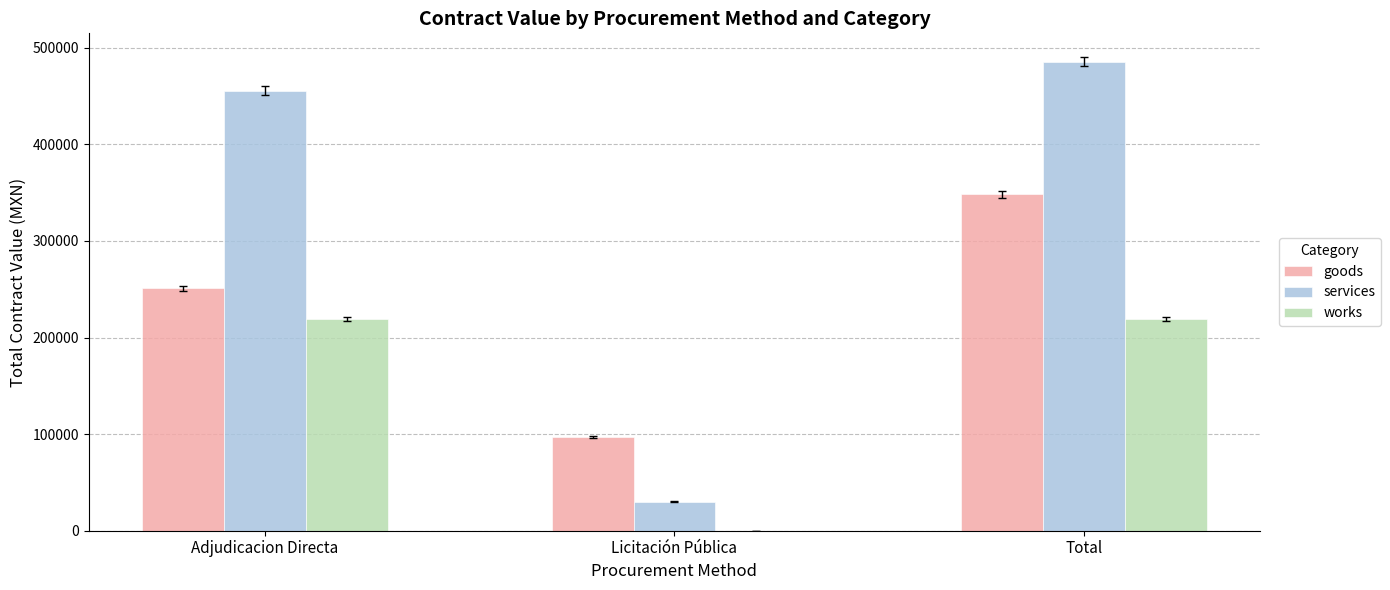

Between Adjudicacion Directa and Total, which series saw the biggest shift?

goods